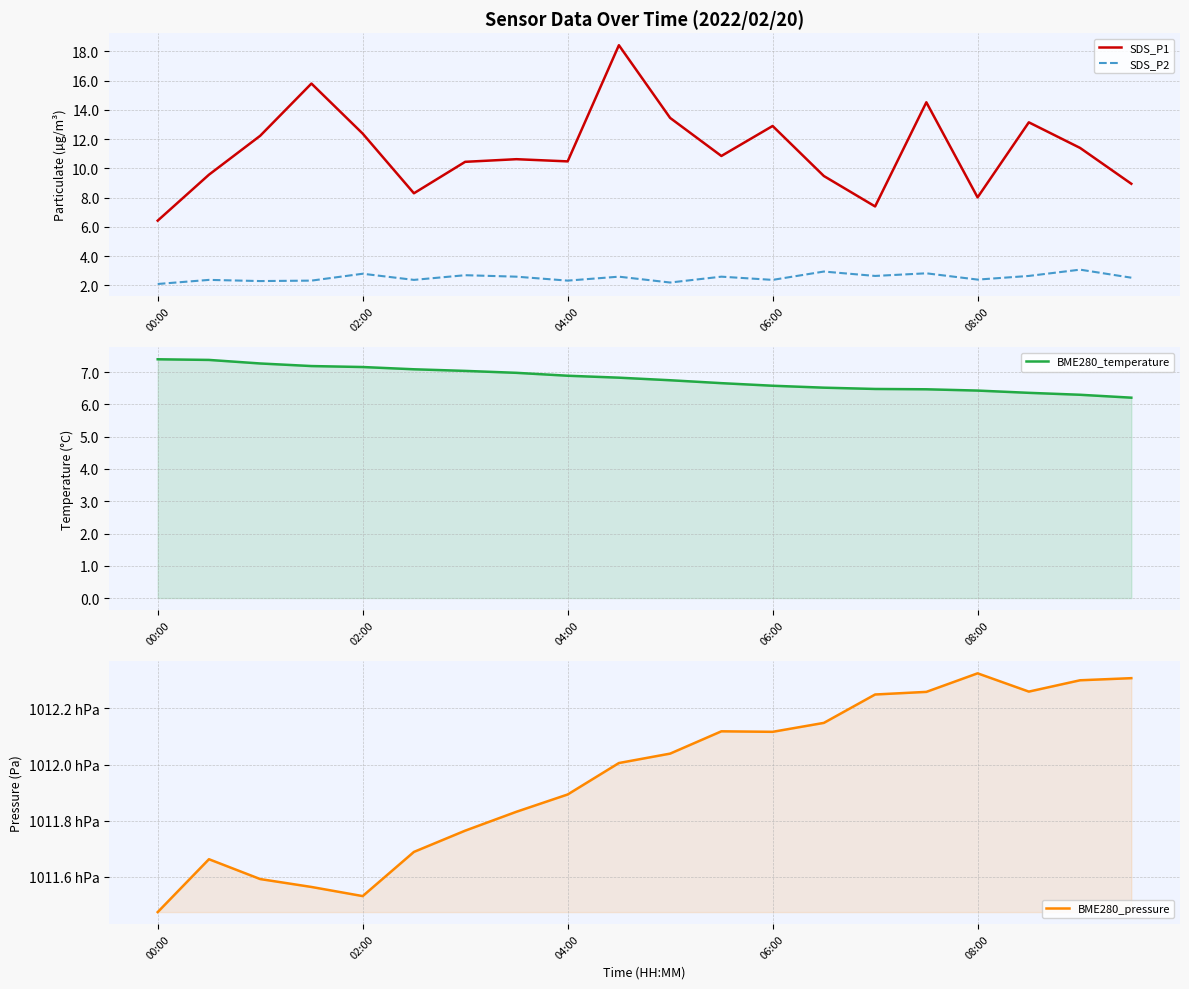

What is the spread (max minus min) of values at 5?

101166.5